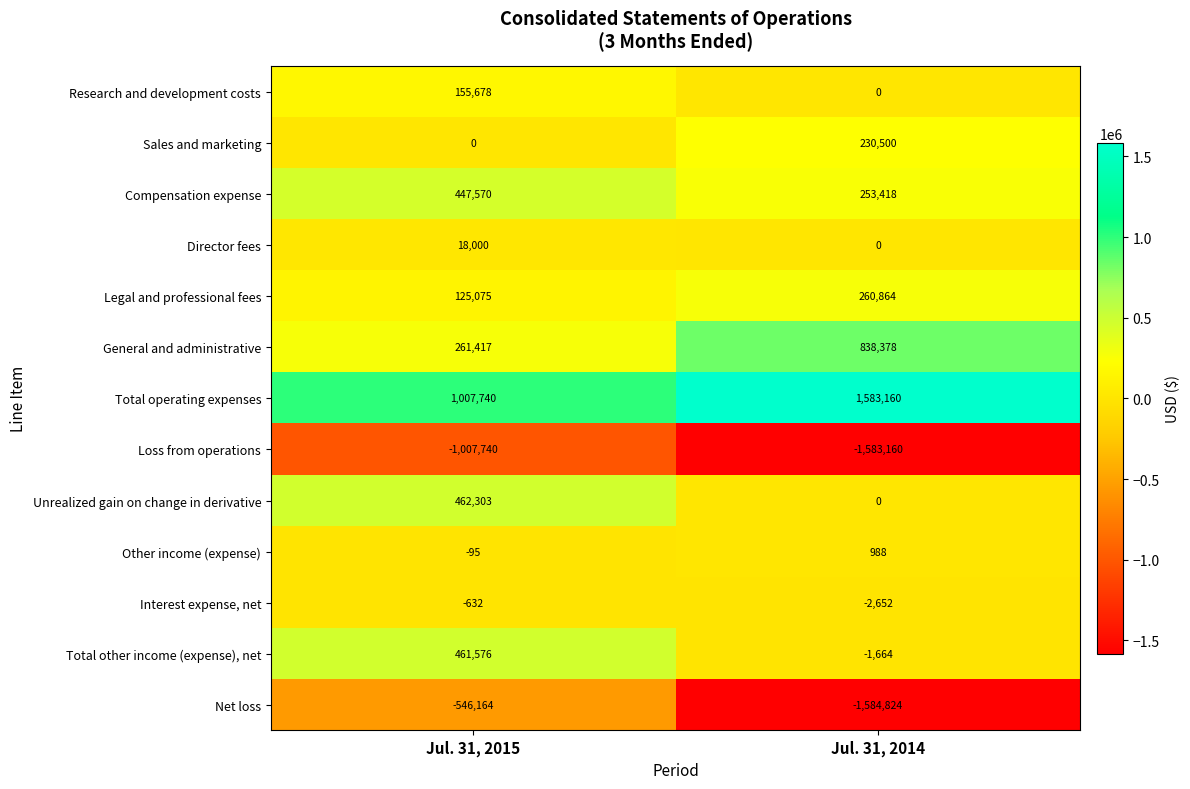

How many distinct data groups are displayed?

13